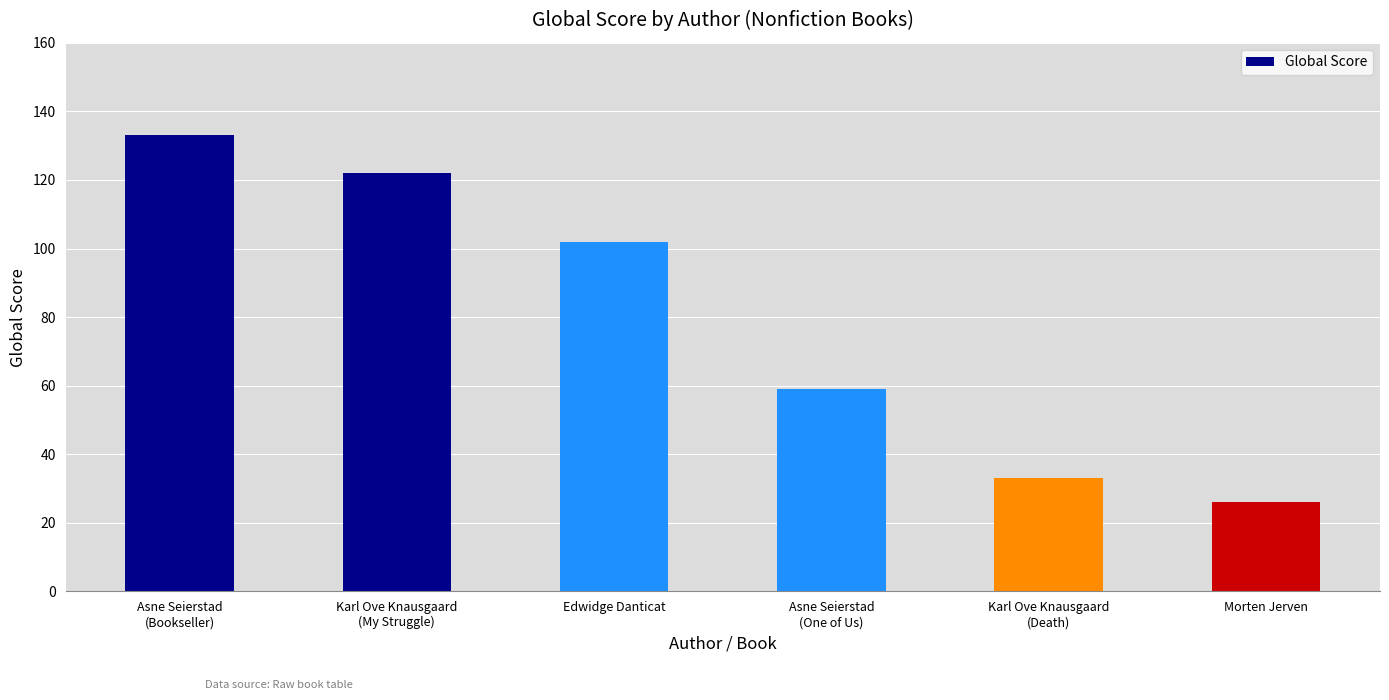

How many values are below 102?

3